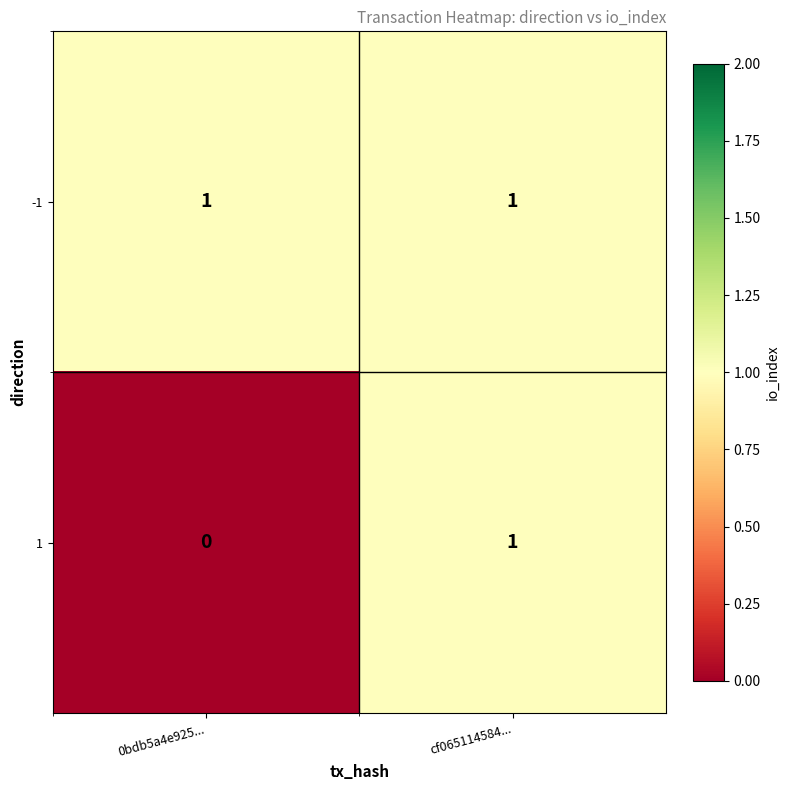

Rank the series by their average value, from lowest to highest.

1, -1